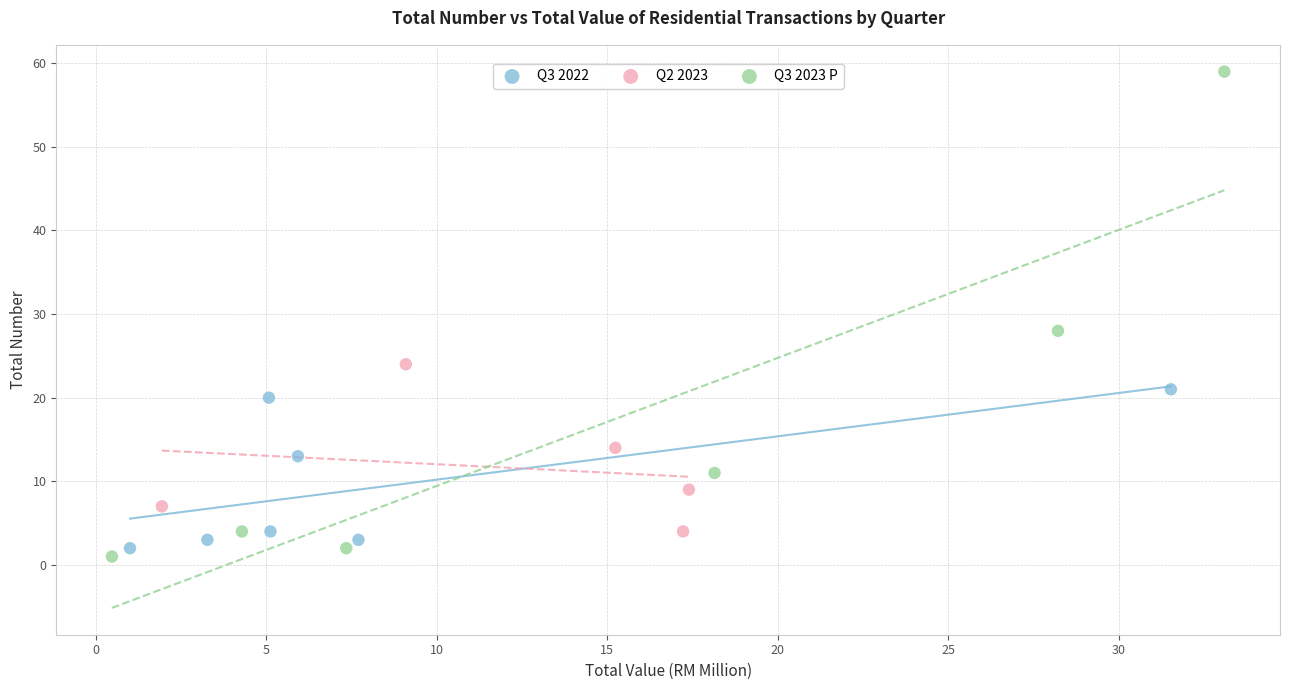

What are all the series names shown in the legend?

Q3 2022, Q2 2023, Q3 2023 P